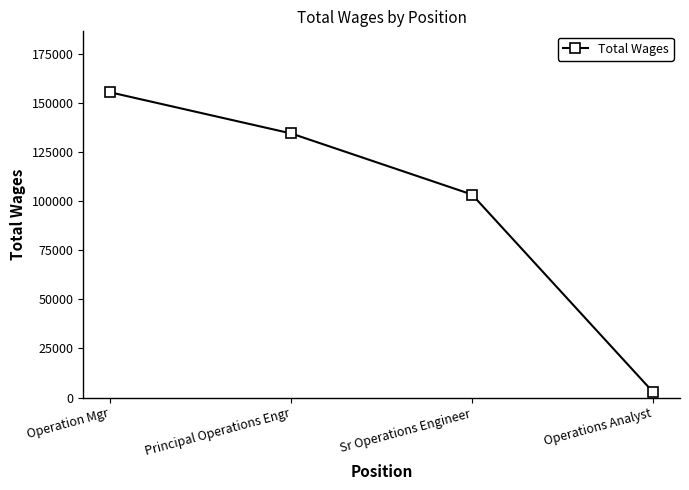

At which label does the data first exceed 134380?

Operation Mgr